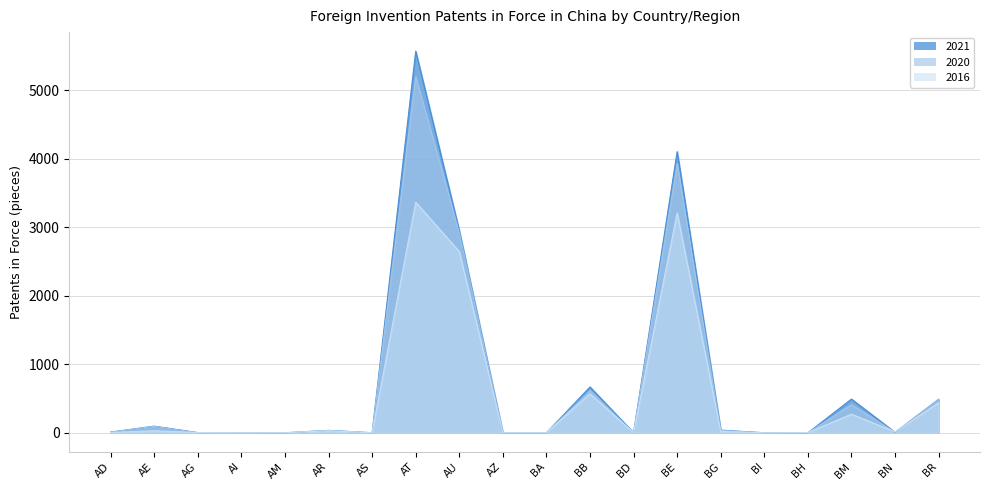

Which series ends up on top after the final intersection of 2021 and 2016?

2021